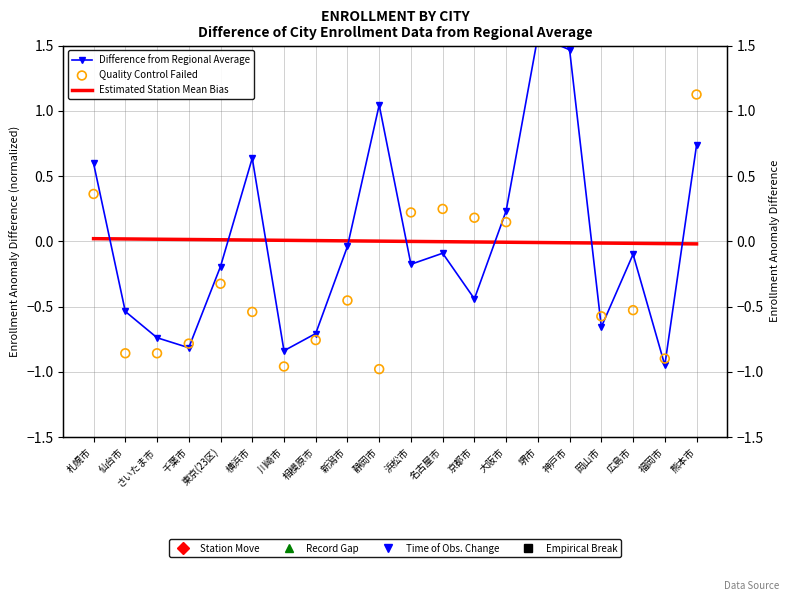

At how many categories does at least one series exceed 2?

2